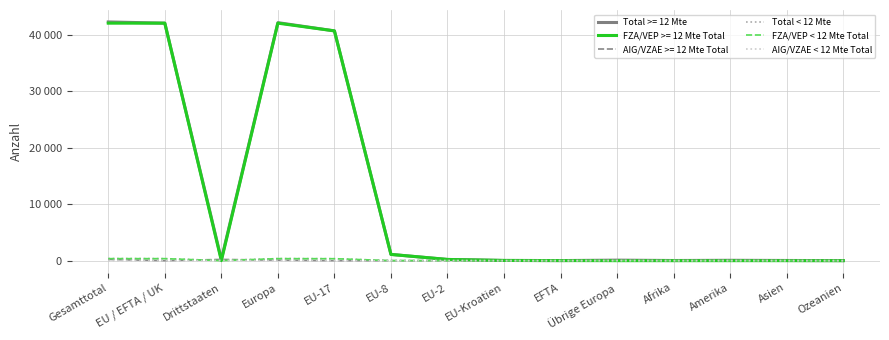

Does the chart have visible grid lines?

Yes